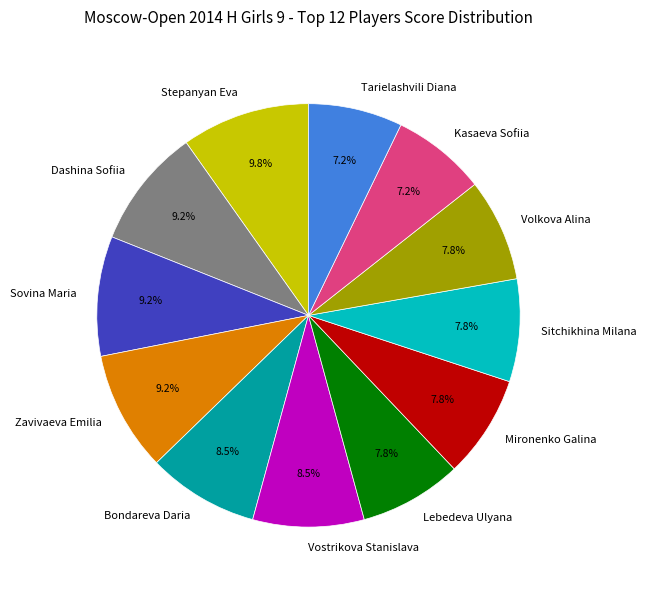

Is it true that Stepanyan Eva is 10% of the pie?

True